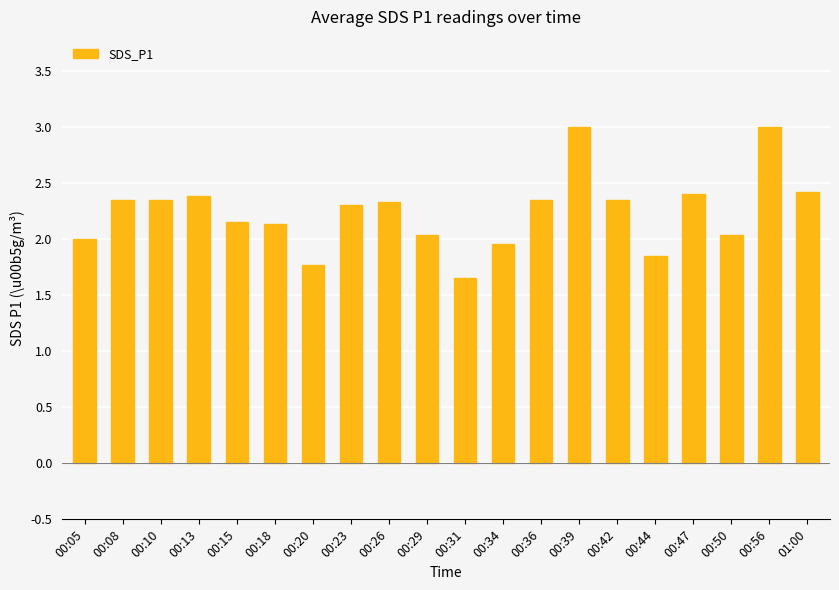

The value at 00:44 is 3.0. True or false?

False